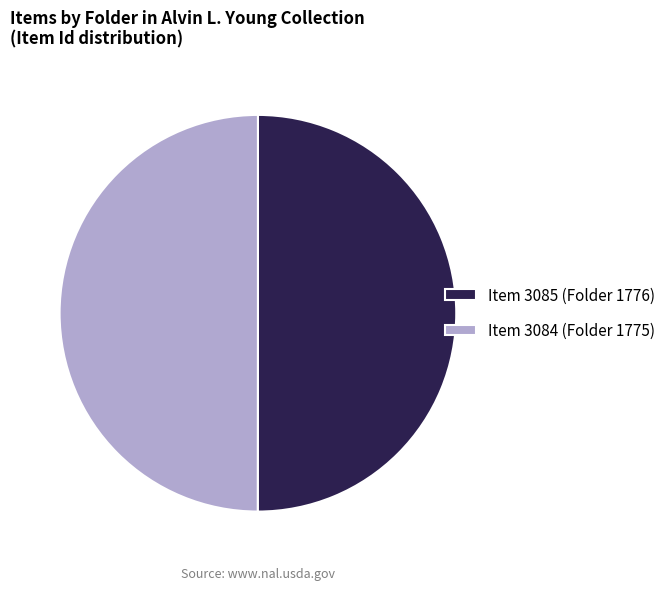

True or false: Item 3085 (Folder 1776) accounts for 63% of the total.

False